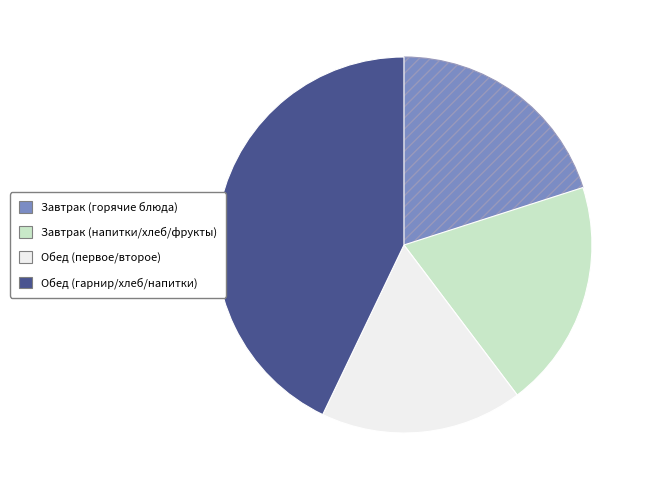

Does any single category account for the majority?

No